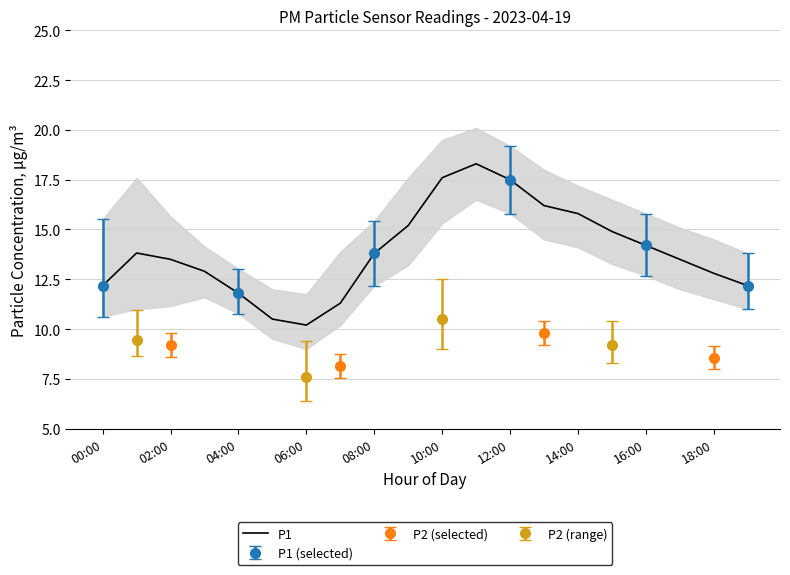

Which label corresponds to the largest value in the chart?

11